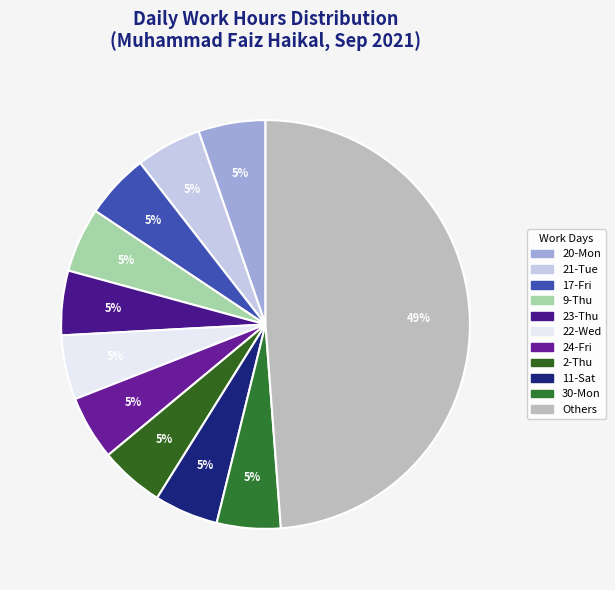

How many segments does this pie chart have?

11